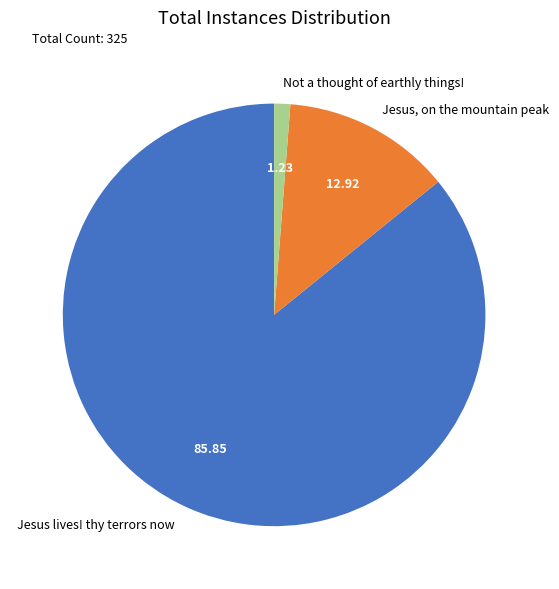

Combined, do Not a thought of earthly things! and Jesus, on the mountain peak account for over 50%?

No